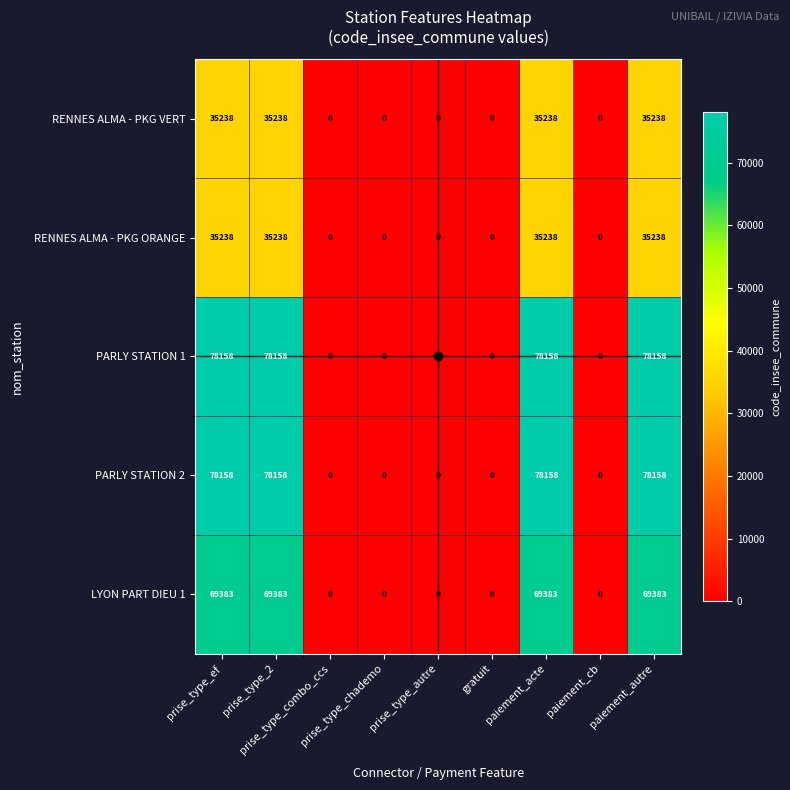

What is the highest value of the RENNES ALMA - PKG VERT series?

35238